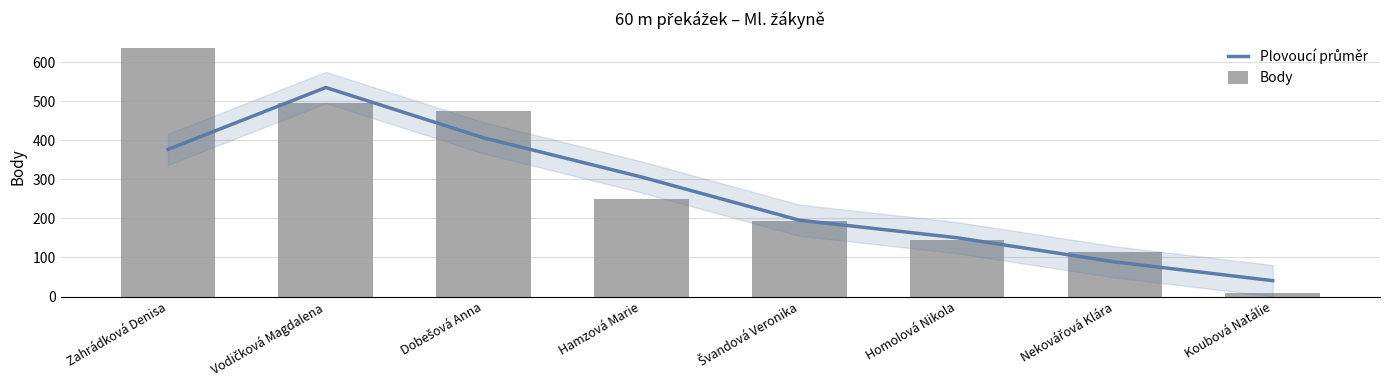

Reading left to right, transcribe all the data shown in this chart.

Plovoucí průměr: 377.0	535.7	406.7	306.3	195.7	150.7	88.7	40.7
Body: 636.0	495.0	476.0	249.0	194.0	144.0	114.0	8.0